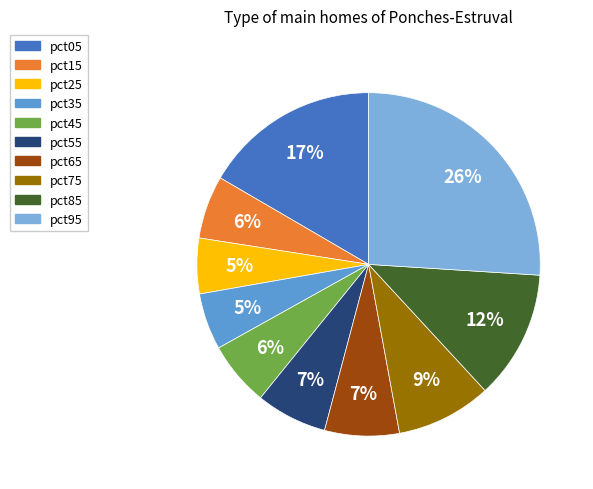

To the nearest percent, what is the difference between the pct55 and pct45 slice percentages?

1%